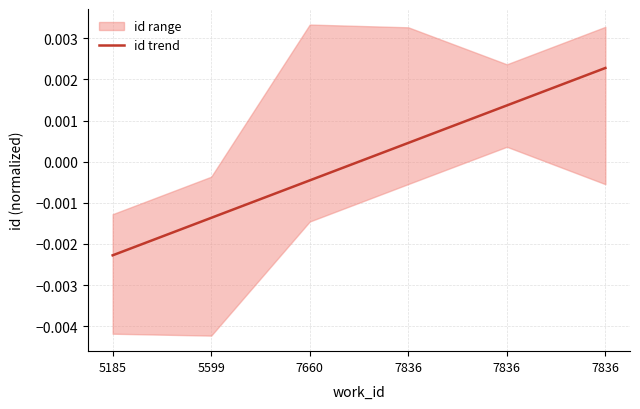

True or false: there are more than 2 points higher than both neighbors.

False